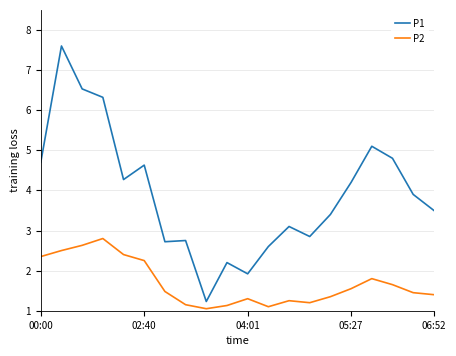

Which series has the largest total across all categories?

P1